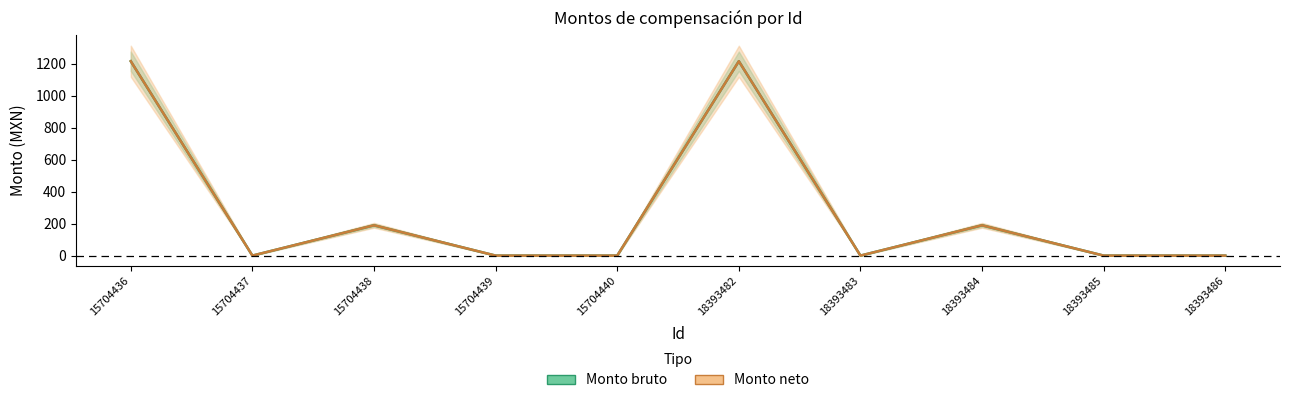

What is the difference between the maximum and minimum values in the Monto bruto series?

1216.5